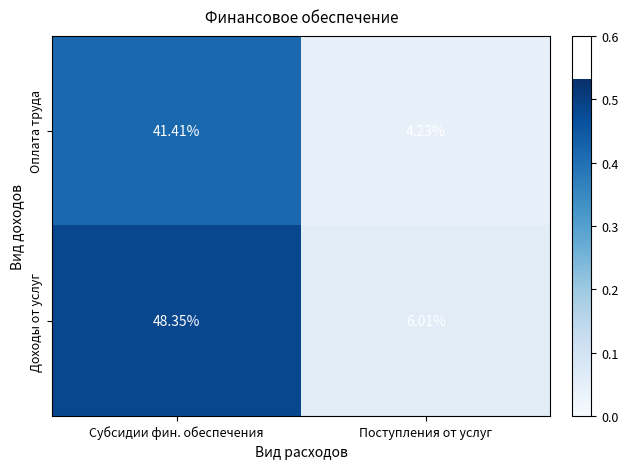

Which series has the largest range (max minus min)?

Доходы от услуг